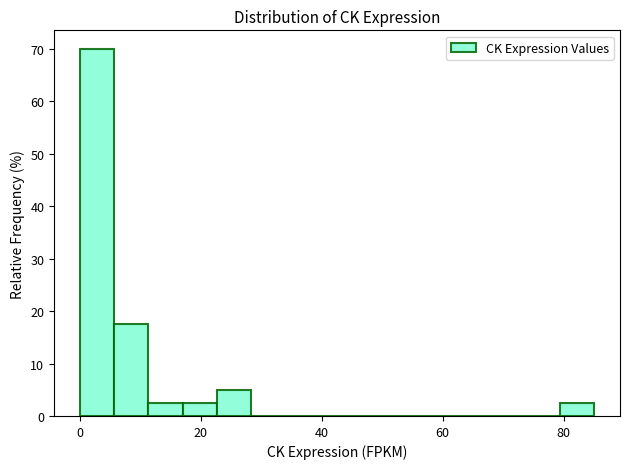

Read against the x-axis, roughly where is the centre of the tallest bar?

2